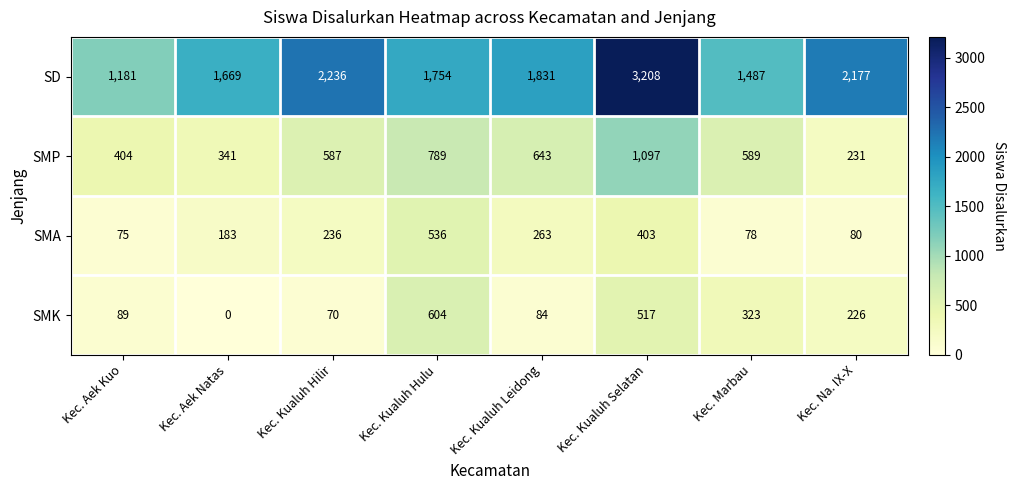

At which category is the sum across all series the highest?

Kec. Kualuh Selatan